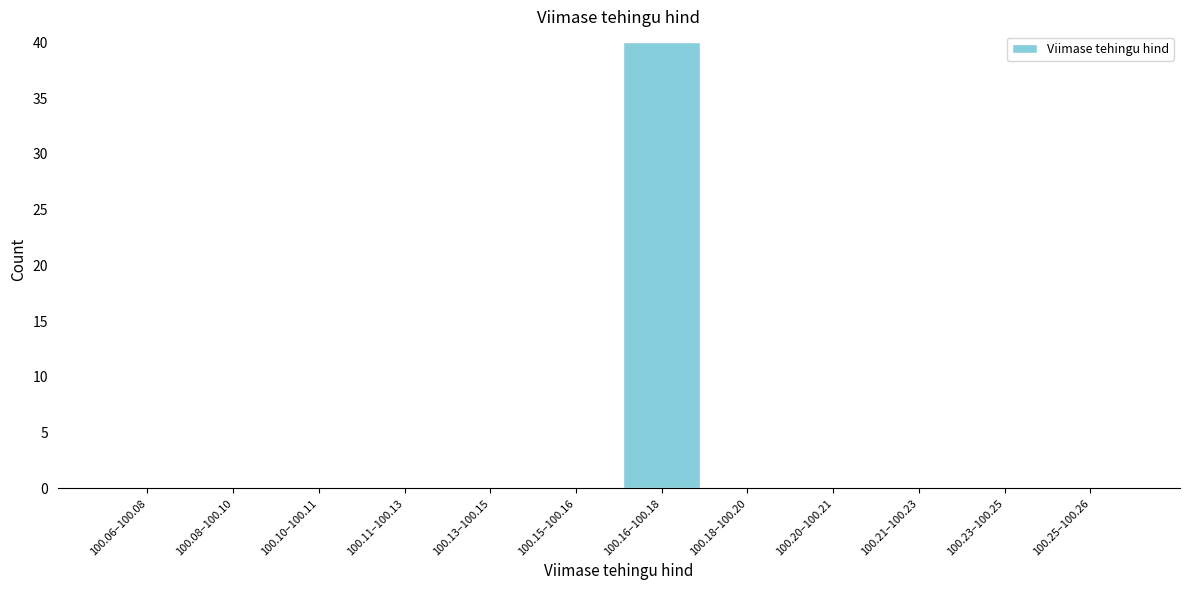

Reading left to right, what are all the values shown in this chart?

100.06–100.08=0	100.08–100.10=0	100.10–100.11=0	100.11–100.13=0	100.13–100.15=0	100.15–100.16=0	100.16–100.18=40	100.18–100.20=0	100.20–100.21=0	100.21–100.23=0	100.23–100.25=0	100.25–100.26=0